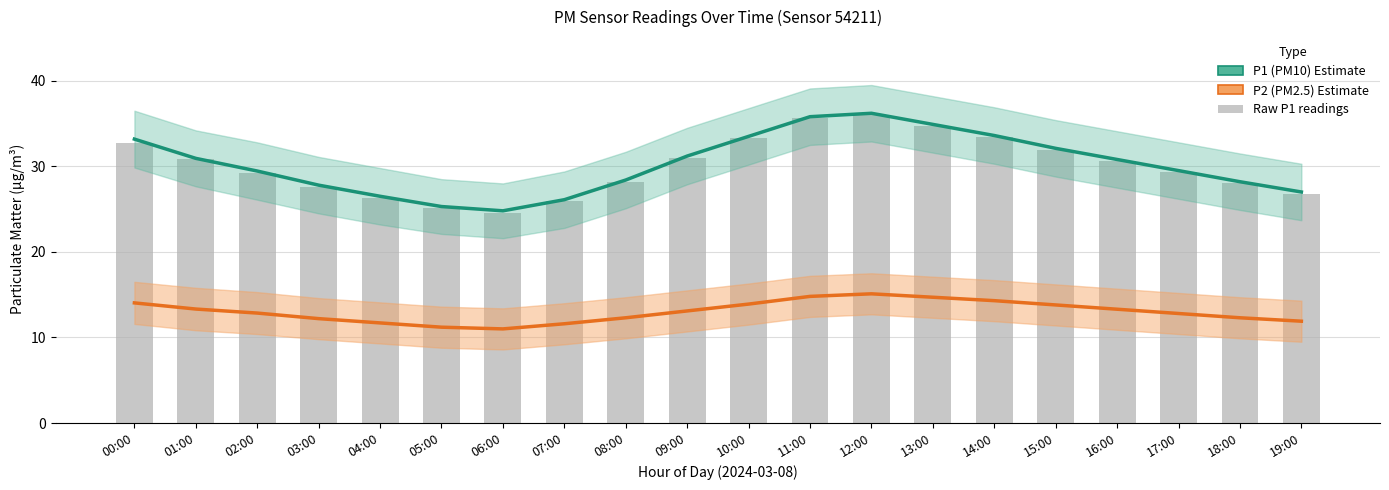

Which category has the highest value in the P1 (PM10) series?

12:00